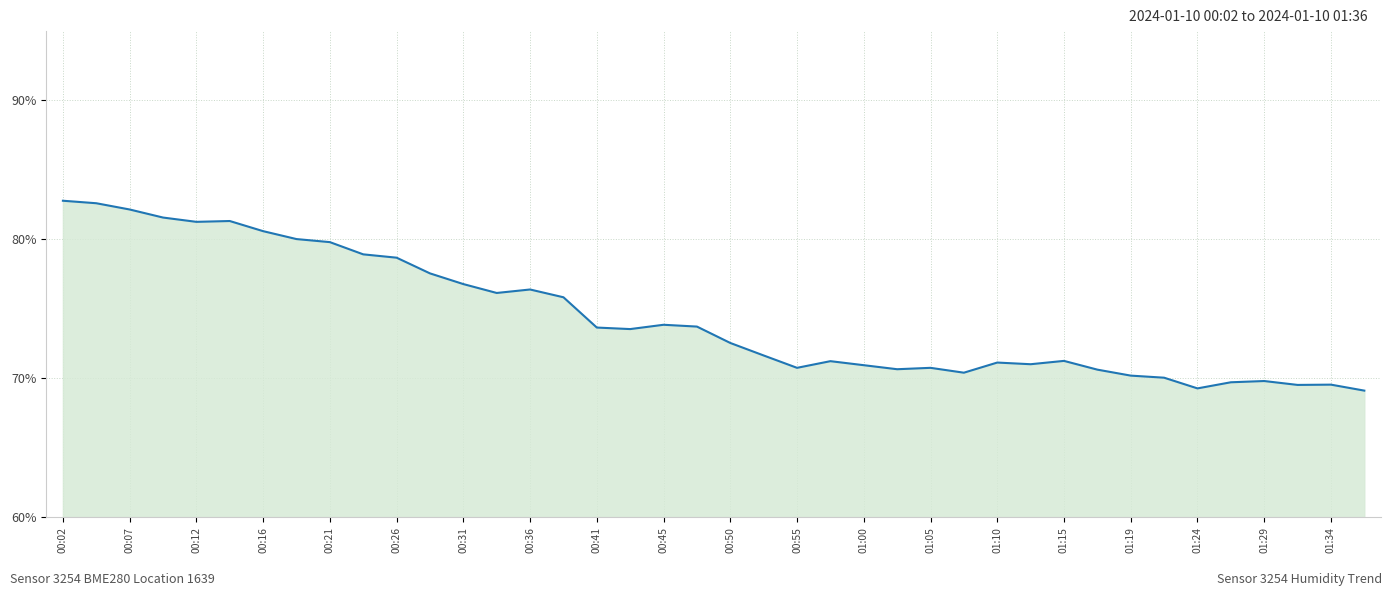

What is the difference between the maximum and minimum values?

13.7